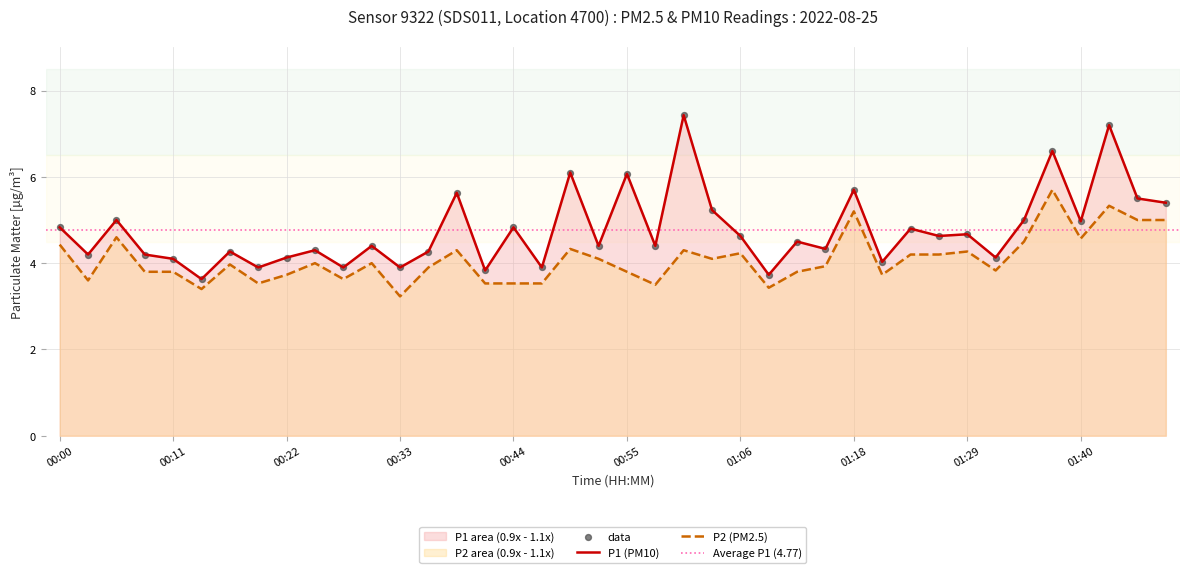

At which category is the sum across all series the highest?

01:43